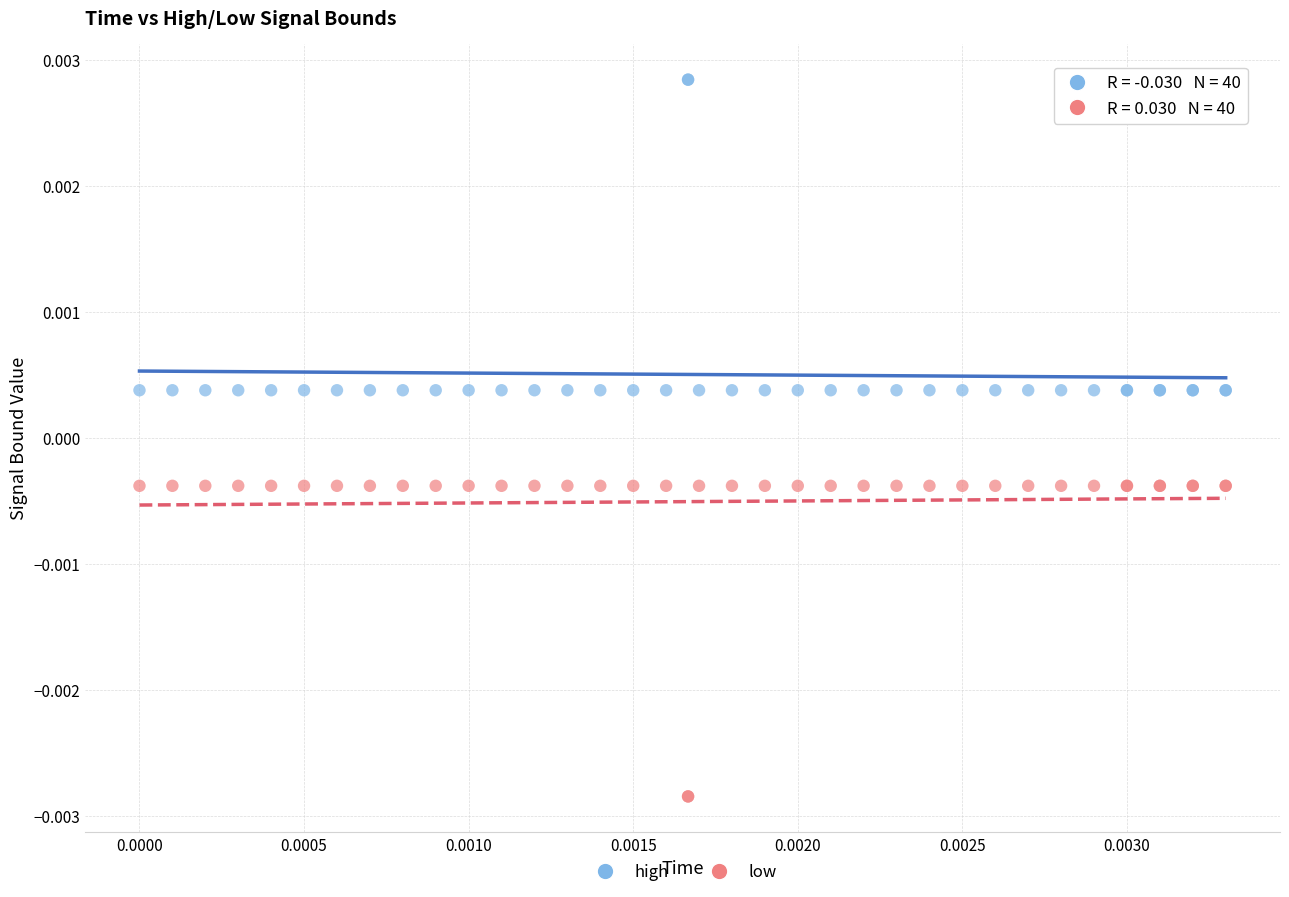

Which series reaches the maximum Y coordinate?

high